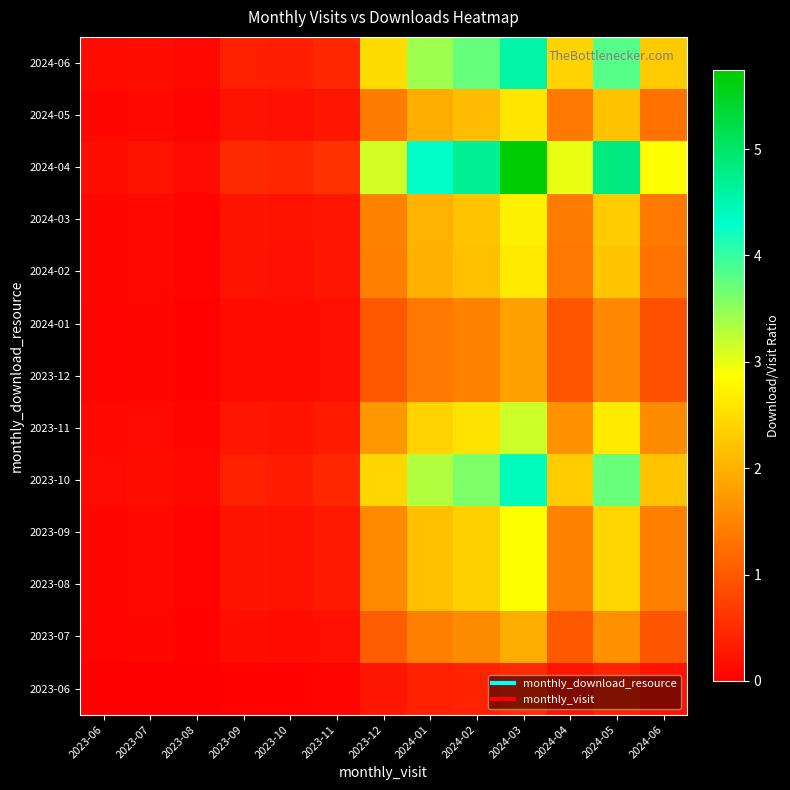

At how many categories does at least one series exceed 4?

4